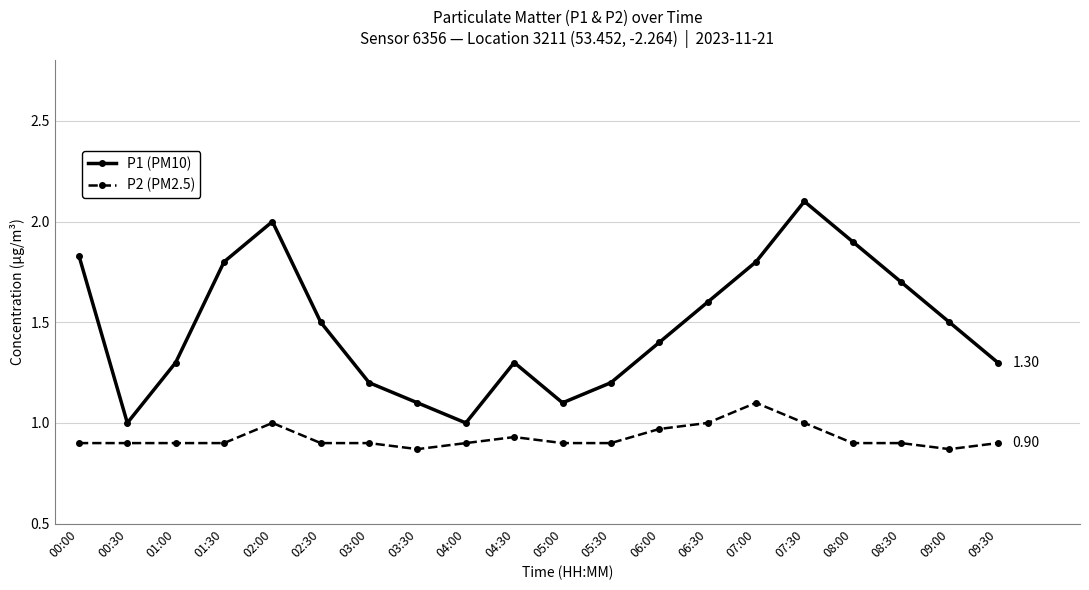

Rank the series at 07:30 from highest to lowest value.

P1 (PM10), P2 (PM2.5)